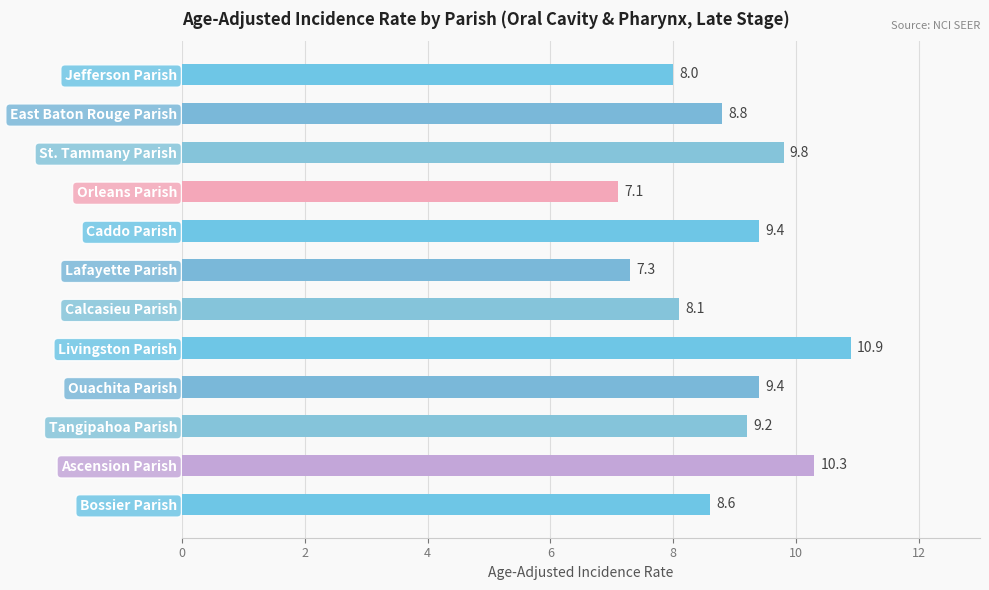

Approximately how many times larger is the value at Calcasieu Parish compared to Orleans Parish?

1.1